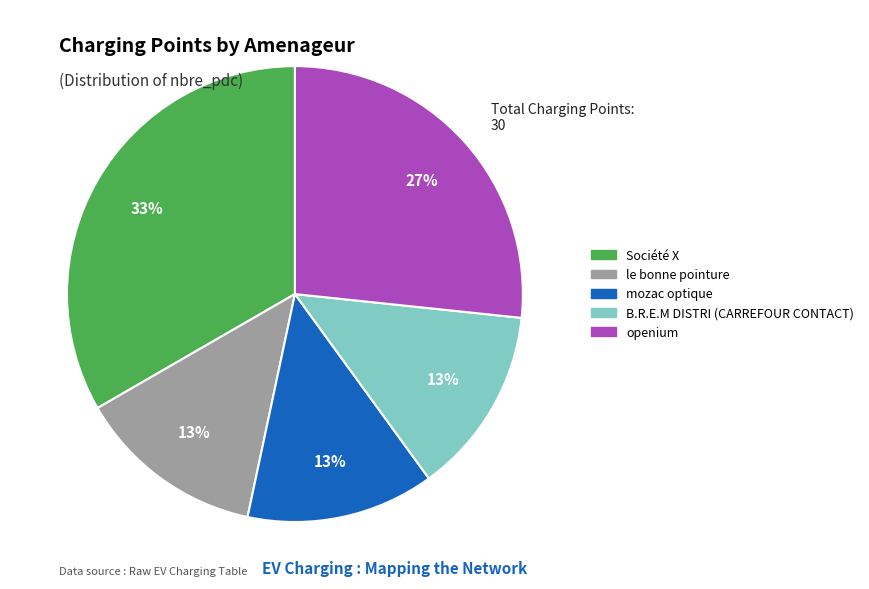

To the nearest percent, what portion does openium represent?

27%